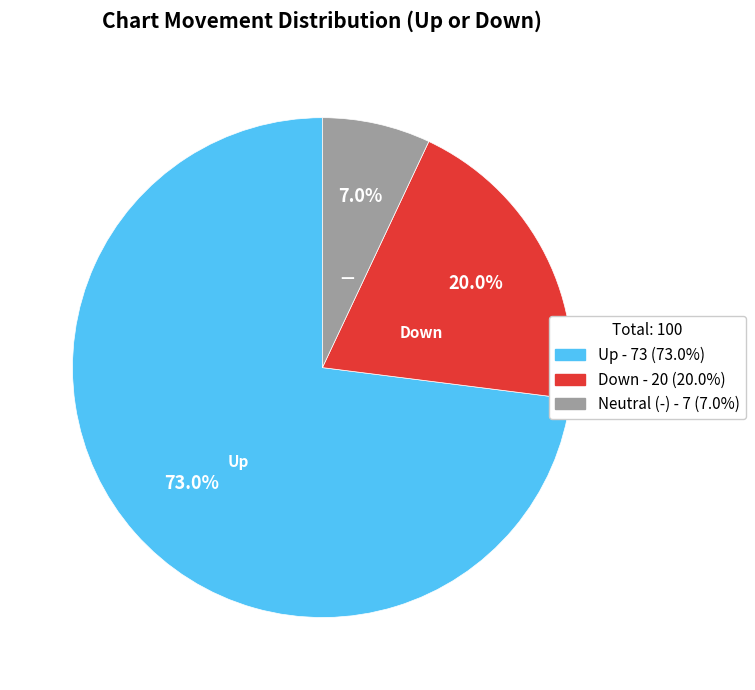

Is there any slice that represents more than half of the pie?

Yes